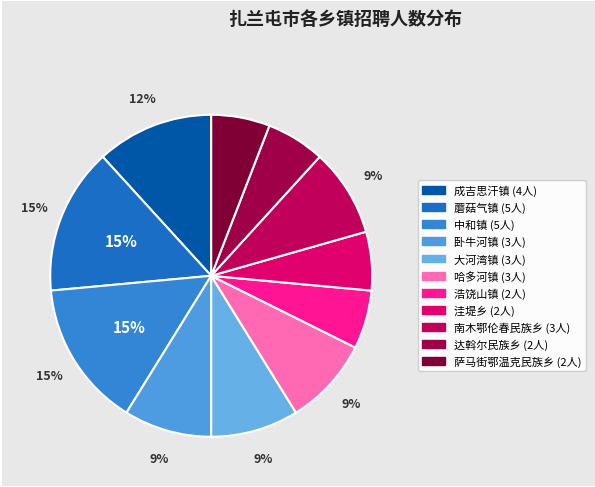

How many slices are in this pie chart?

11